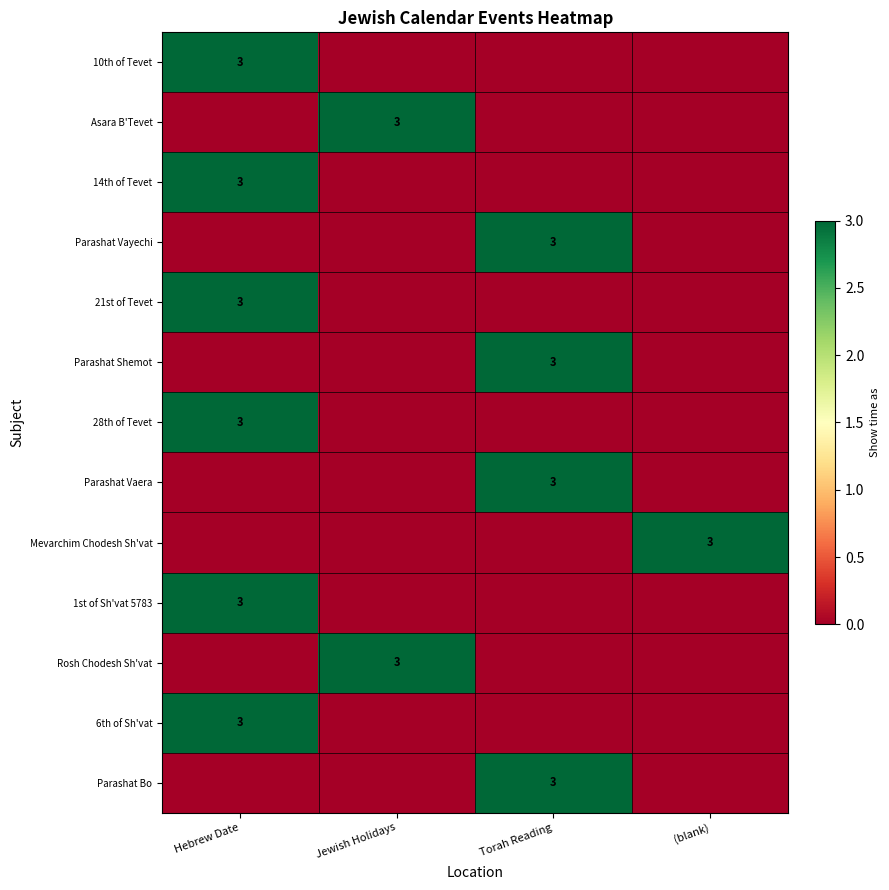

What is the spread (max minus min) of values at Hebrew Date?

3